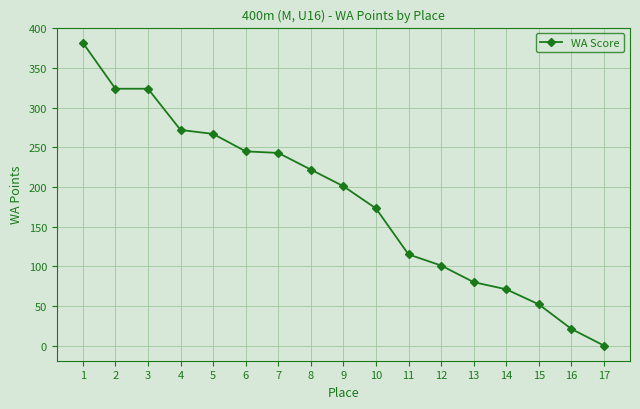

What is the maximum value shown in the chart?

382